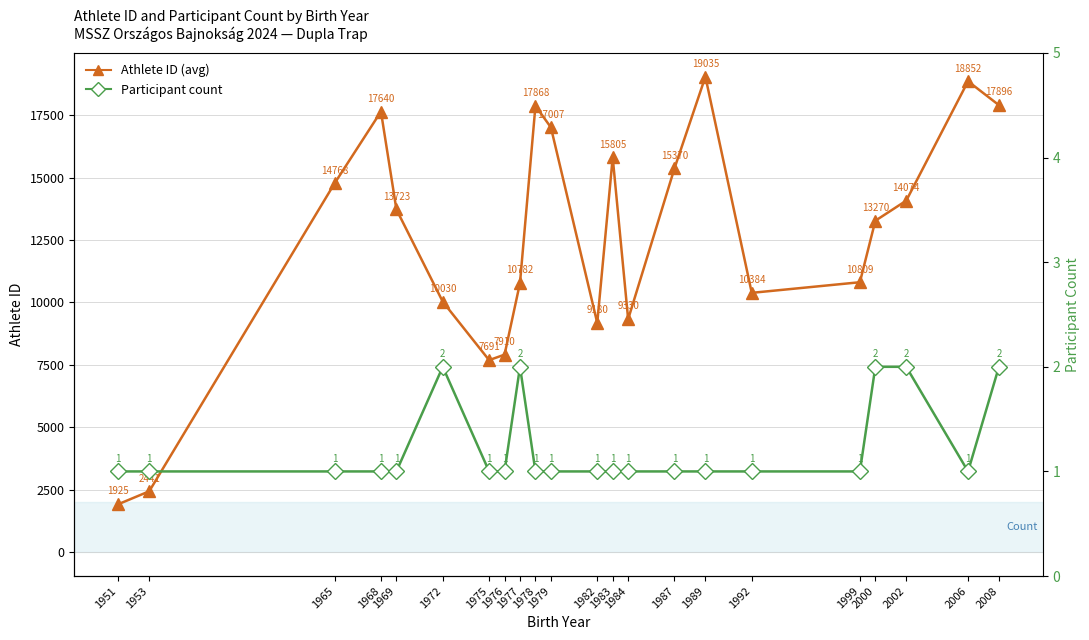

True or false: Participant count and Athlete ID (avg per birth year) cross at least once.

False